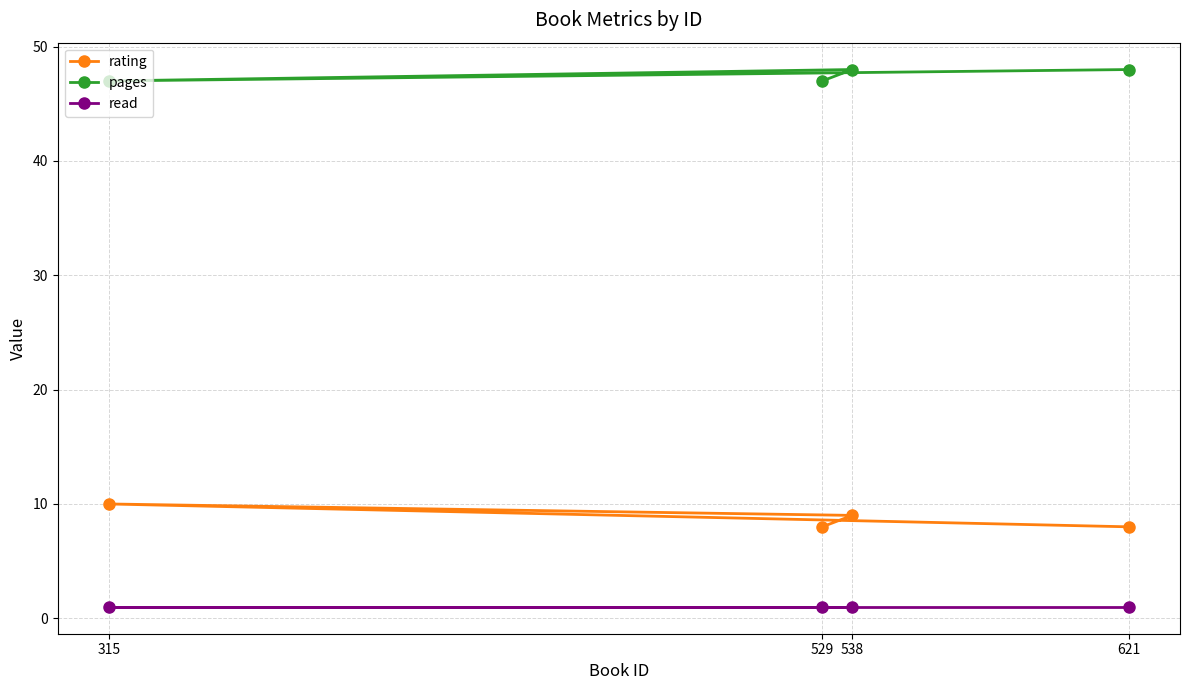

List the series in order of their overall mean, highest first.

pages, rating, read